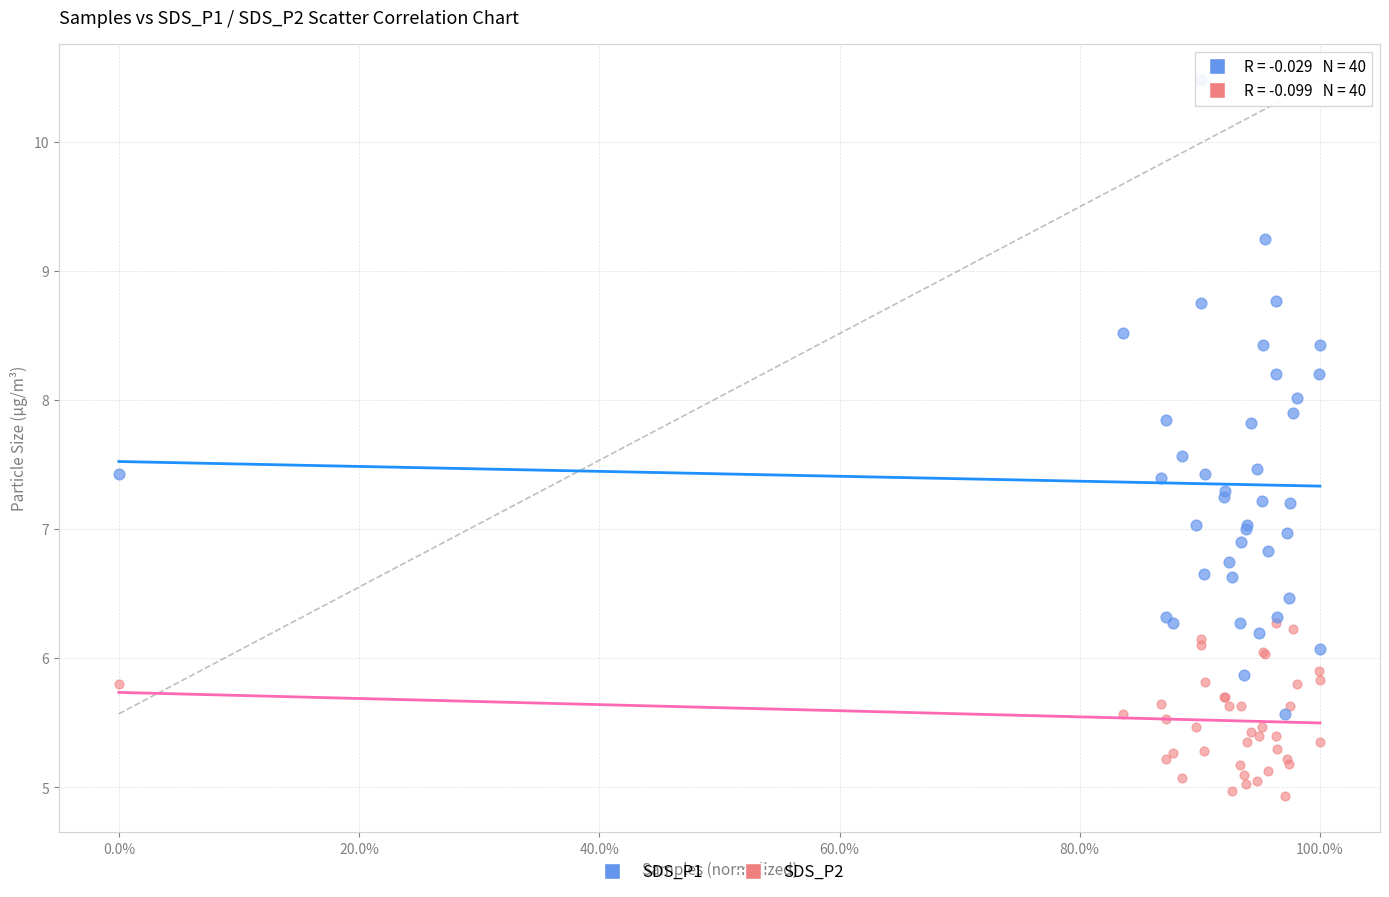

What are all the series names shown in the legend?

SDS_P1, SDS_P2